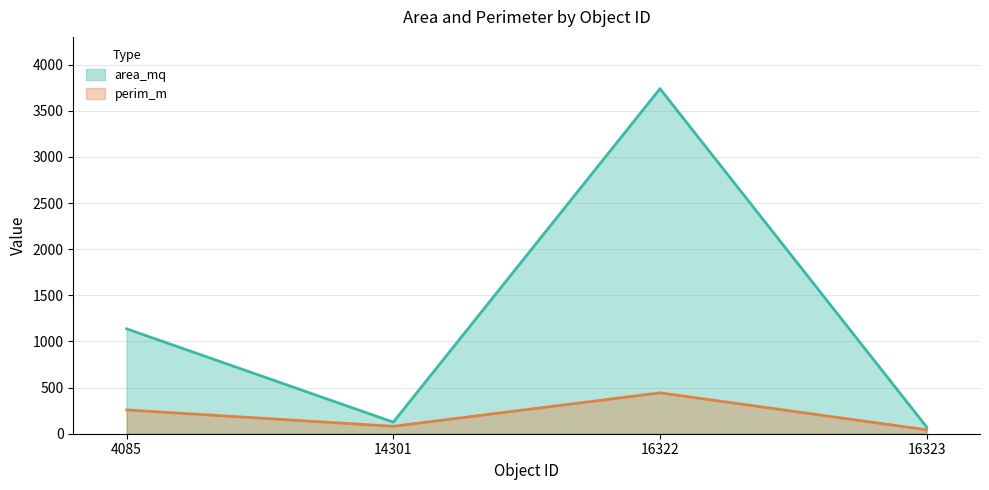

What value does the perim_m series have at 4085?

258.3